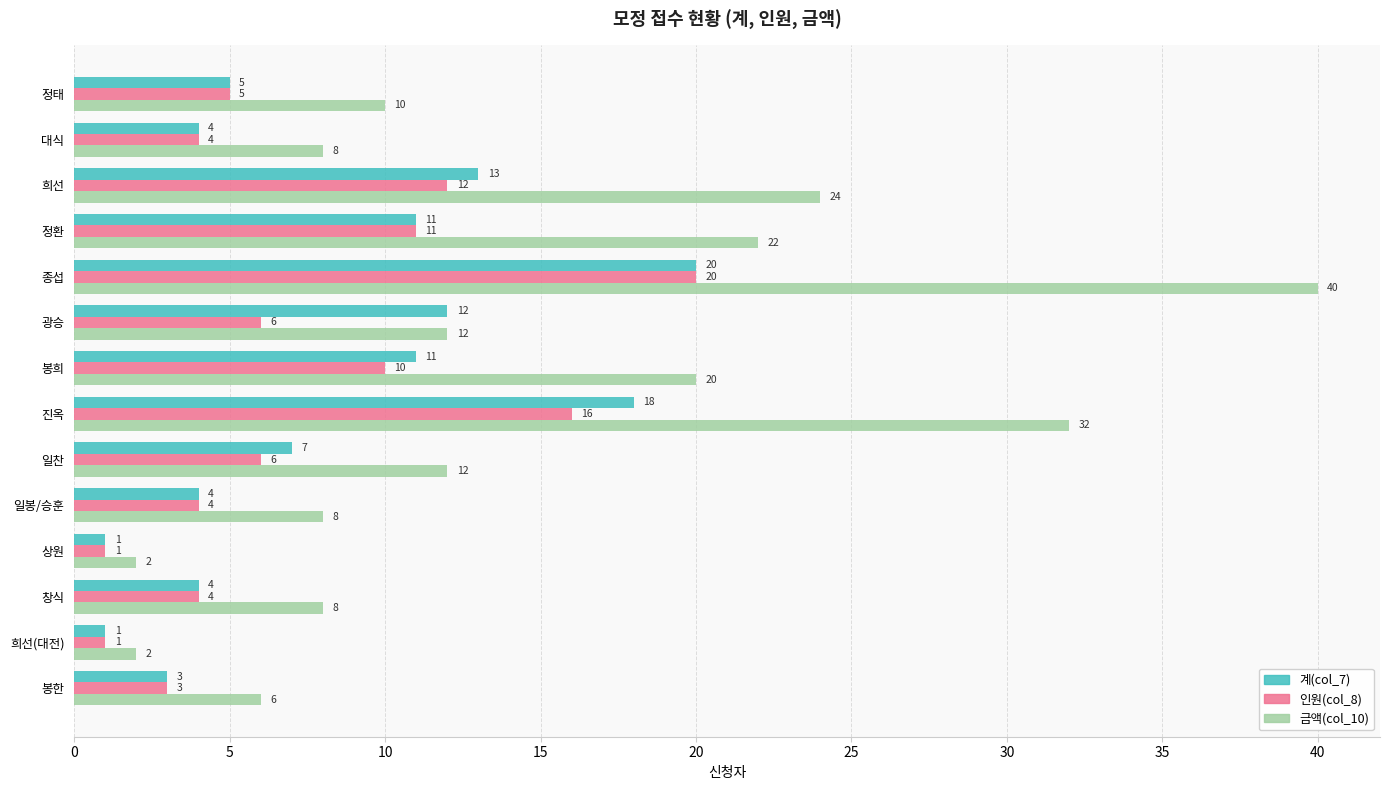

Rank the series at 희선 from lowest to highest value.

인원(col_8), 계(col_7), 금액(col_10)